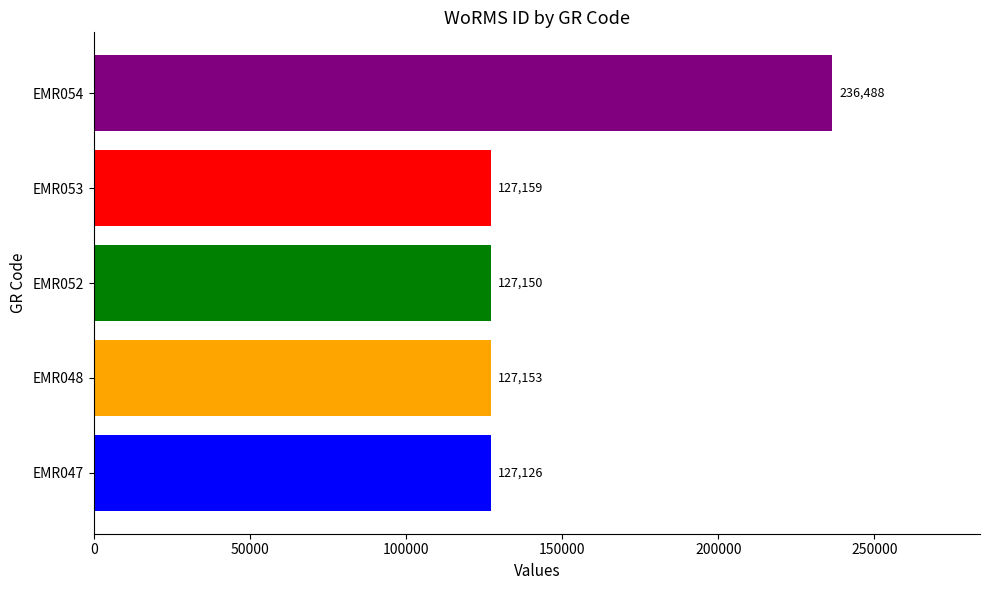

List the labels in order of value, largest first.

EMR054, EMR053, EMR048, EMR052, EMR047